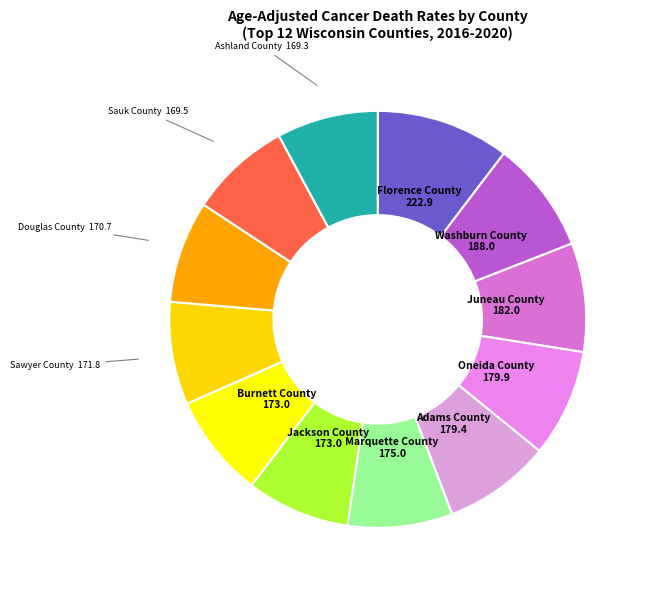

How many segments does this pie chart have?

12